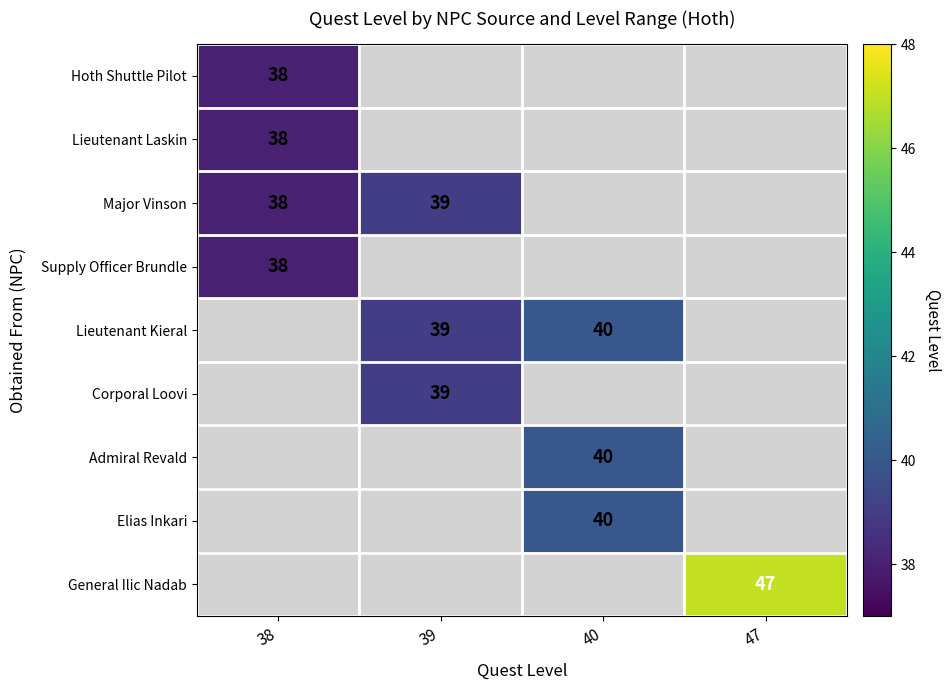

At how many categories does at least one series exceed 18?

4